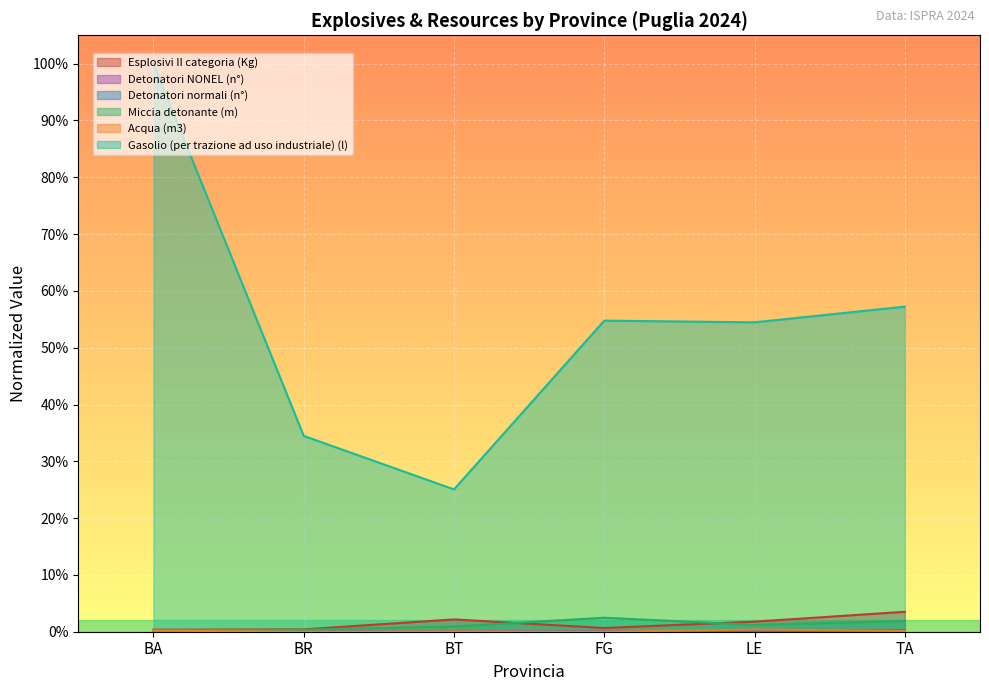

Which series has the widest spread of values?

Gasolio (per trazione ad uso industriale) (l)